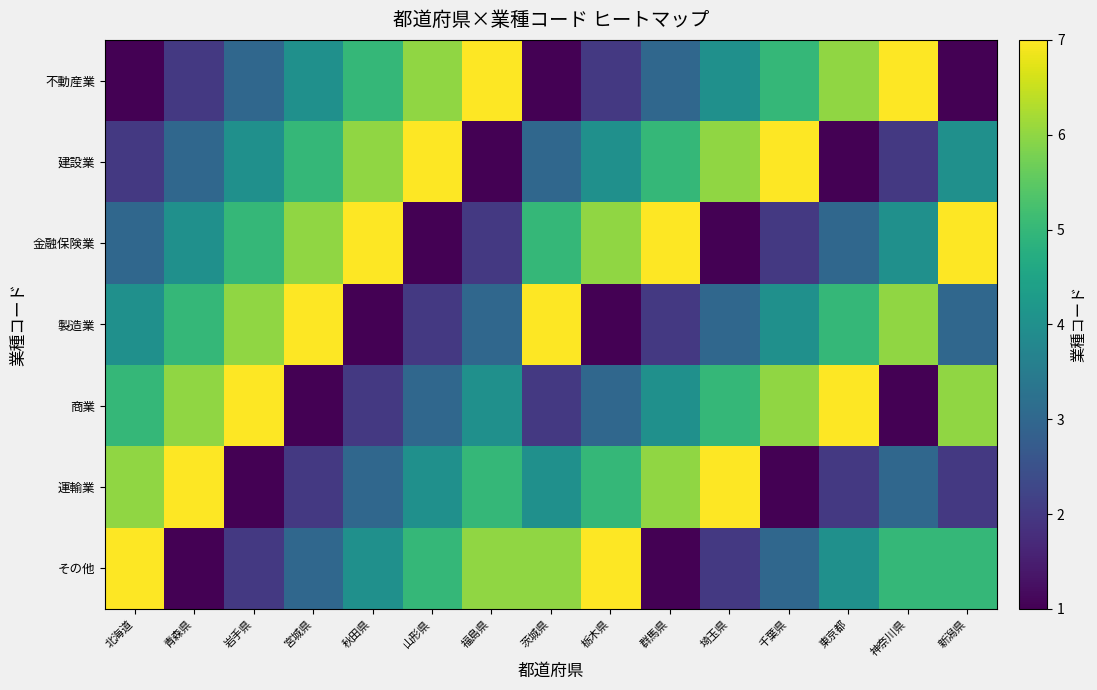

What is the minimum value shown in the chart?

1